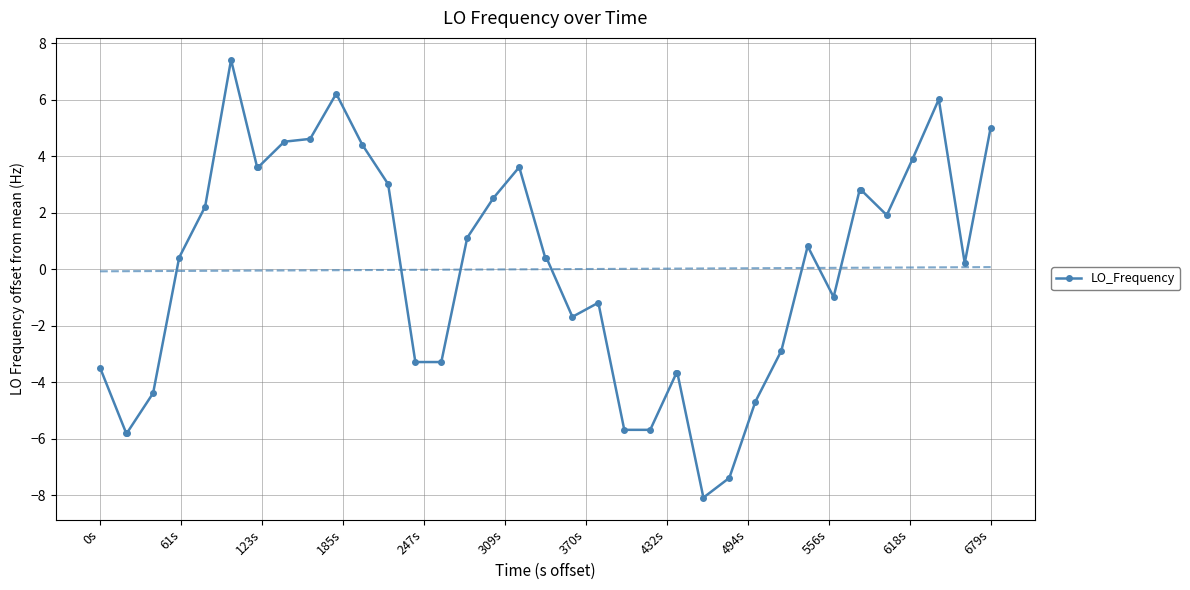

True or false: LO_Frequency has more than 1 interior local peaks.

True